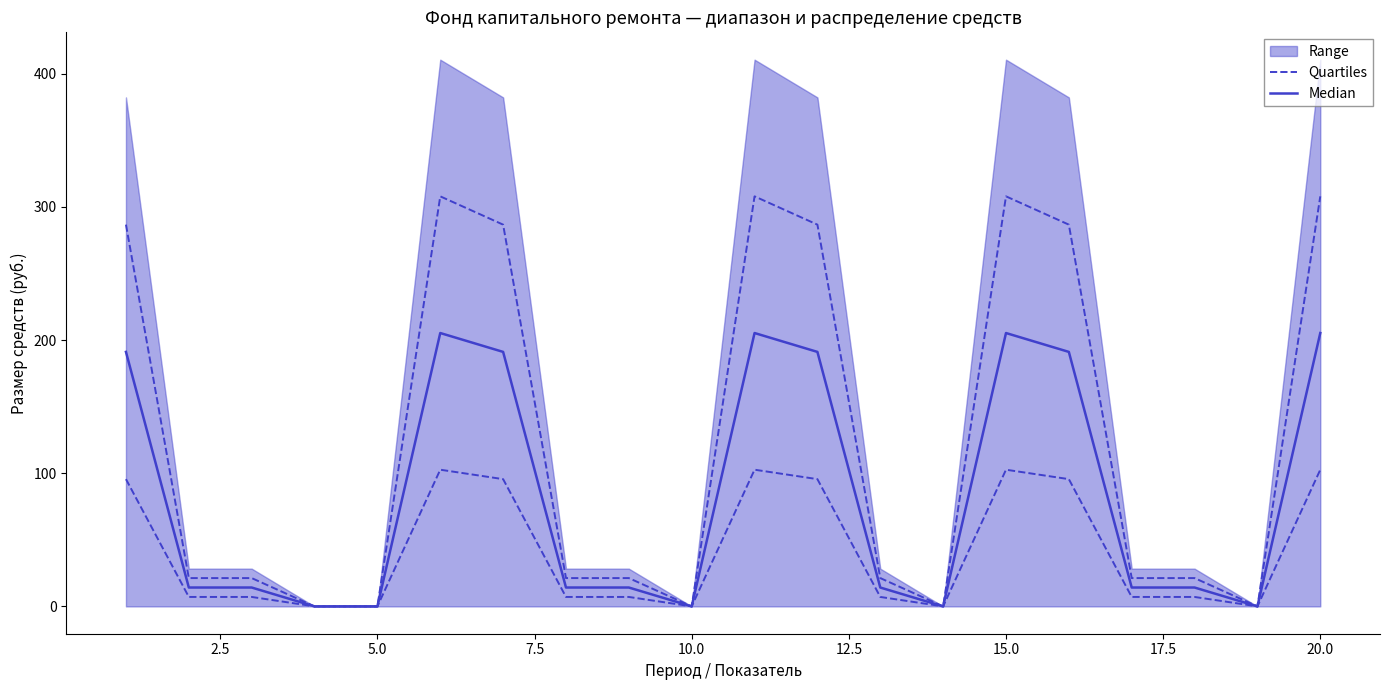

True or false: Quartiles and Median cross at least once.

False